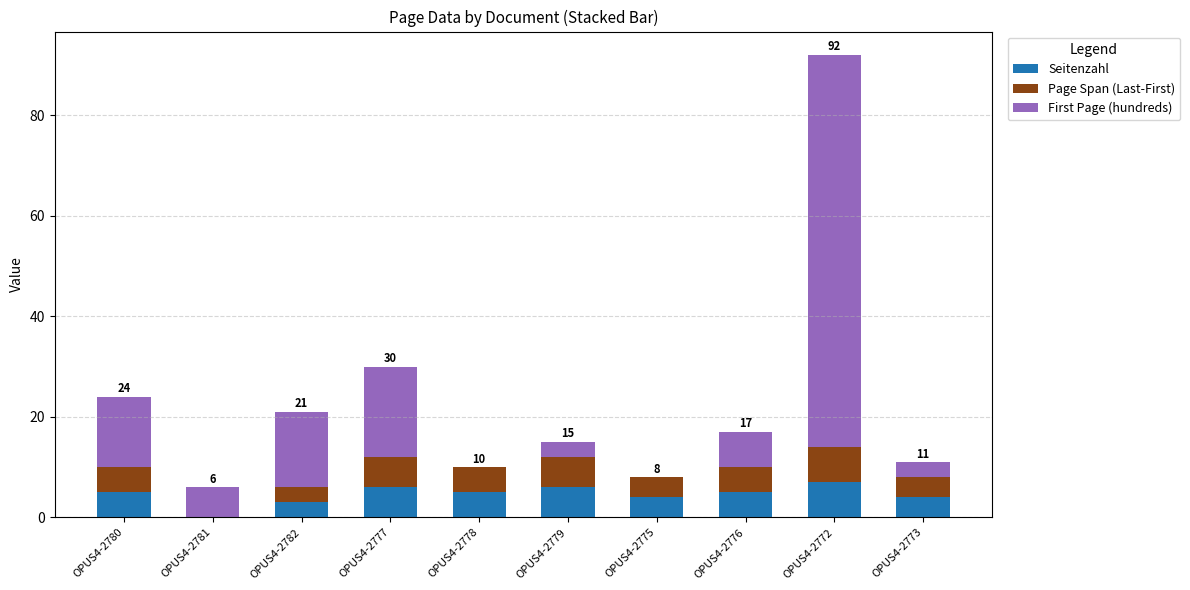

What is the highest value of the Seitenzahl series?

7